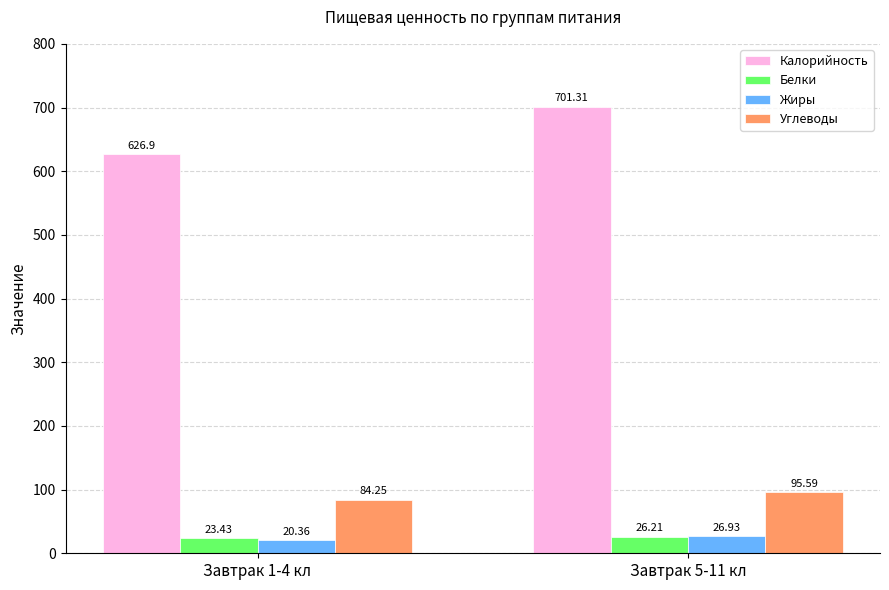

Is the value of Белки at Завтрак 1-4 кл greater than the value of Жиры at Завтрак 5-11 кл?

No